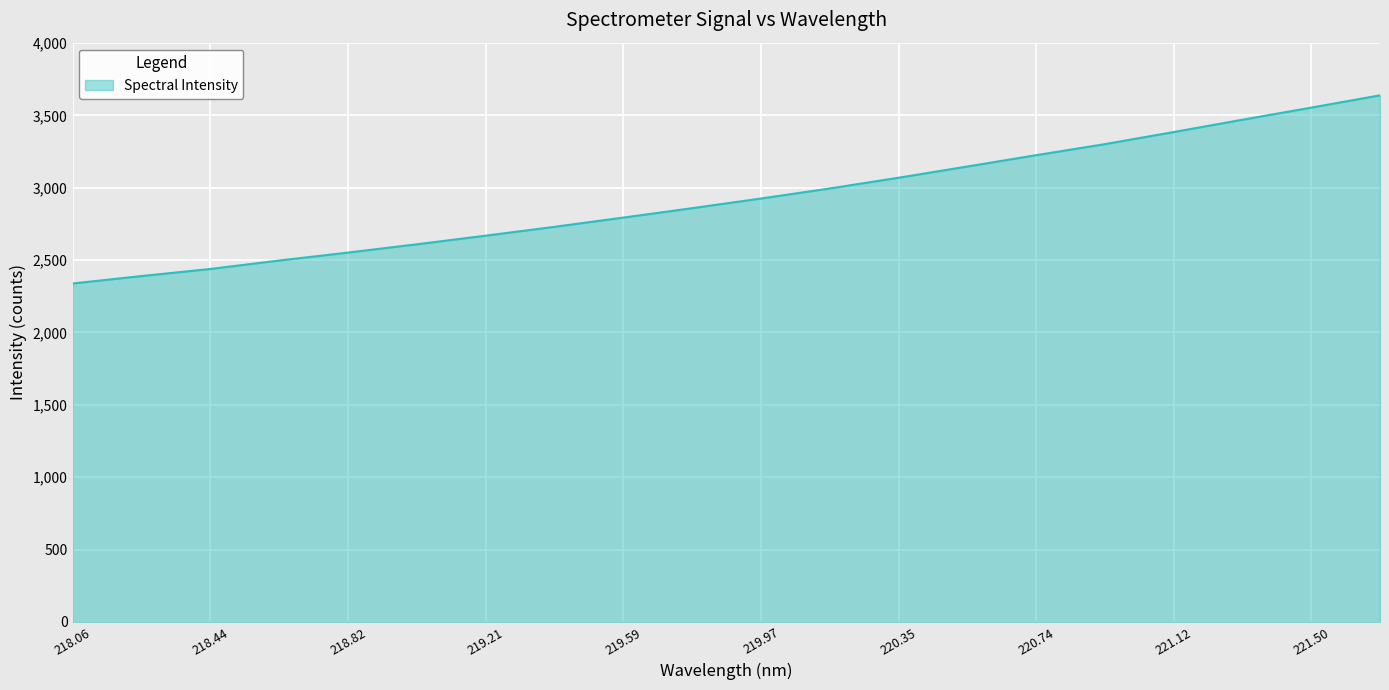

Does the chart have visible grid lines?

Yes